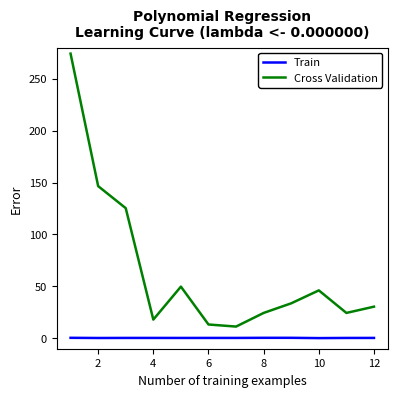

Rank the series by their average value, from highest to lowest.

Cross Validation, Train